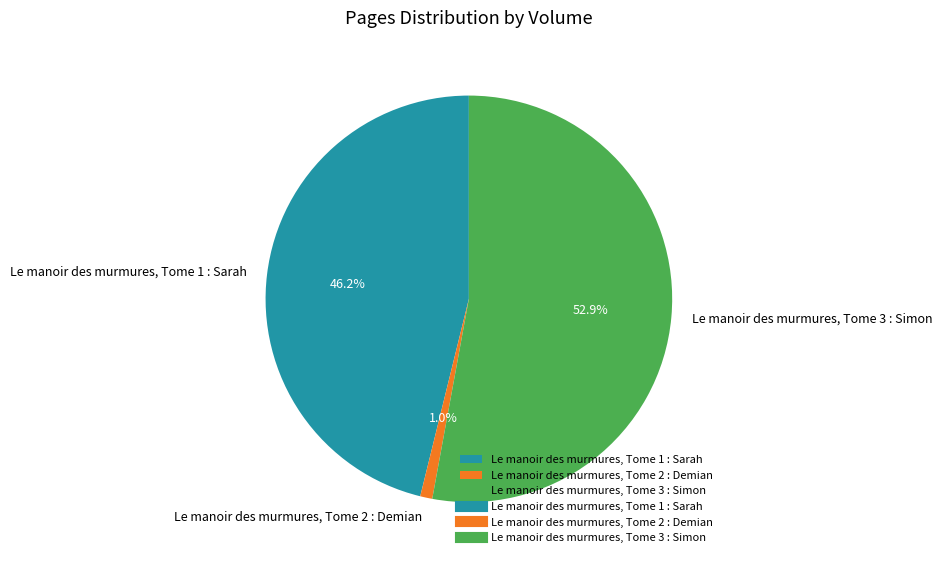

Combined, do Le manoir des murmures, Tome 2 : Demian and Le manoir des murmures, Tome 3 : Simon account for over 50%?

Yes